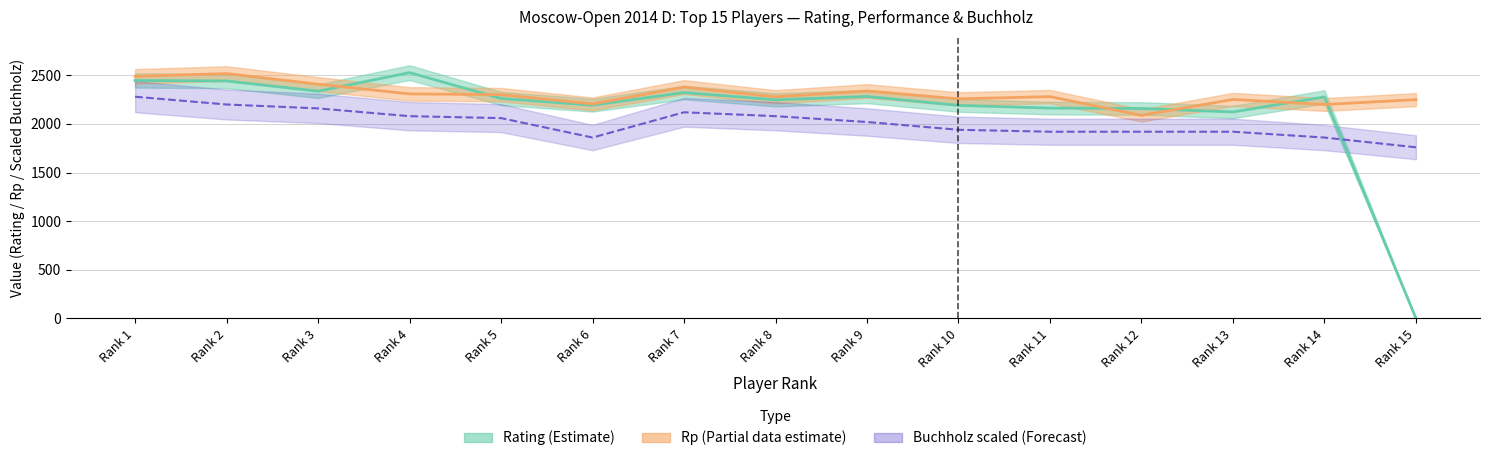

How many series are shown in this chart?

3